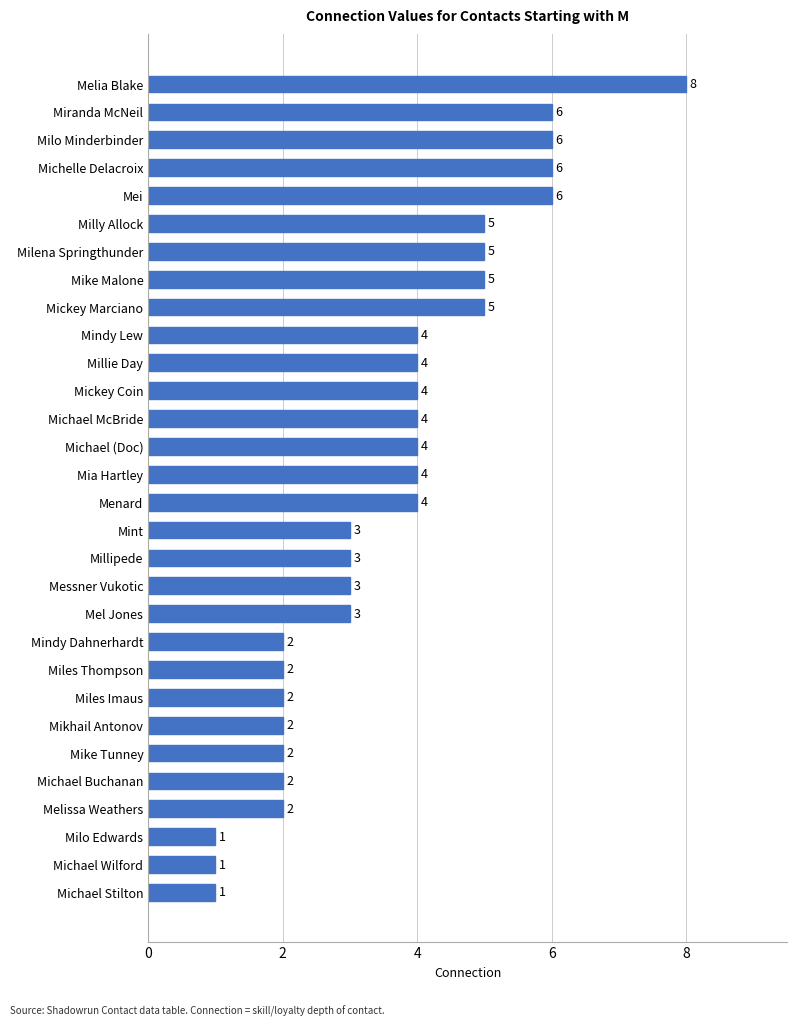

Reading top to bottom, transcribe all the data shown in this chart.

Melia Blake=8	Miranda McNeil=6	Milo Minderbinder=6	Michelle Delacroix=6	Mei=6	Milly Allock=5	Milena Springthunder=5	Mike Malone=5	Mickey Marciano=5	Mindy Lew=4	Millie Day=4	Mickey Coin=4	Michael McBride=4	Michael (Doc)=4	Mia Hartley=4	Menard=4	Mint=3	Millipede=3	Messner Vukotic=3	Mel Jones=3	Mindy Dahnerhardt=2	Miles Thompson=2	Miles Imaus=2	Mikhail Antonov=2	Mike Tunney=2	Michael Buchanan=2	Melissa Weathers=2	Milo Edwards=1	Michael Wilford=1	Michael Stilton=1